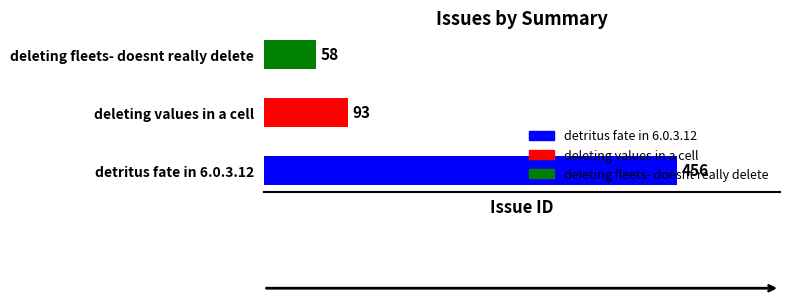

The value at detritus fate in 6.0.3.12 is 456. True or false?

True